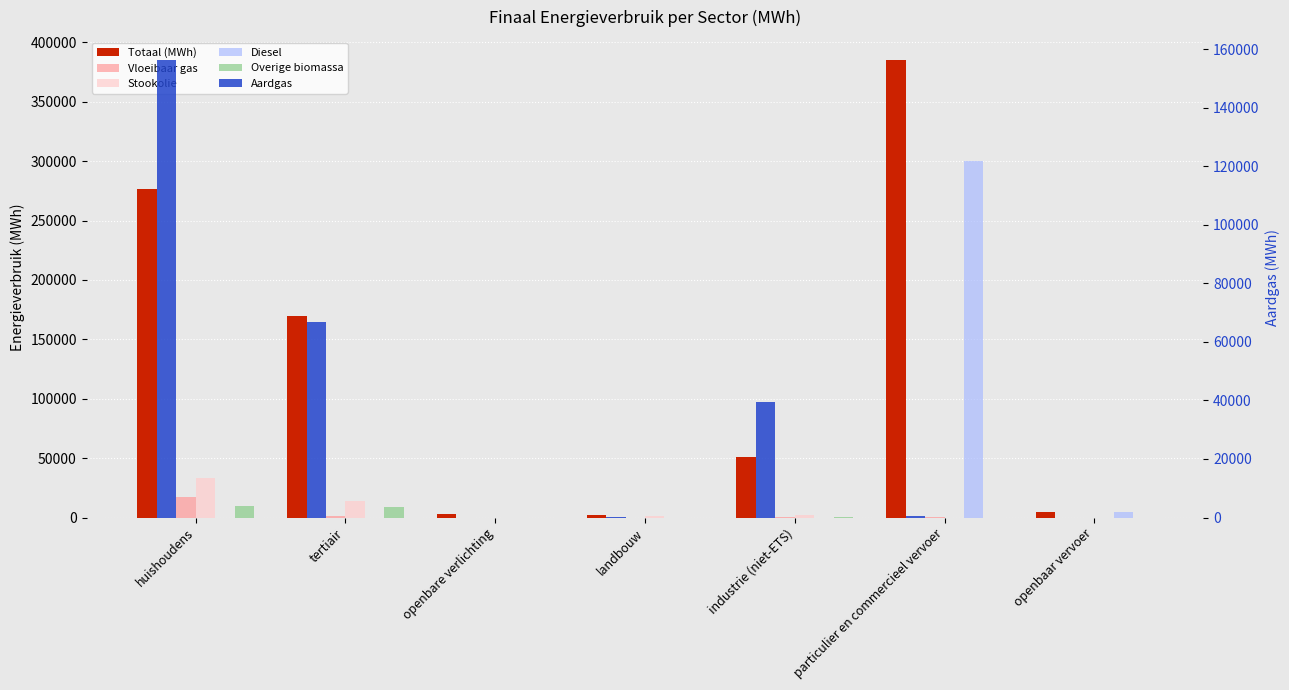

Reading left to right, extract all data points from this chart.

Totaal (MWh): 276378.6	169953.1	3329.5	2036.2	50843.0	385119.3	4730.5
Vloeibaar gas: 16963.0	1069.2	0.0	9.9	611.0	721.6	0.0
Stookolie: 33010.2	14030.8	0.0	1404.9	2019.5	0.0	0.0
Diesel: 0.0	0.0	0.0	0.0	0.0	300371.7	4476.3
Overige biomassa: 10071.2	8565.5	0.0	0.0	578.9	0.0	0.0
Aardgas: 156274.5	66942.3	0.0	235.3	39575.1	369.3	0.0